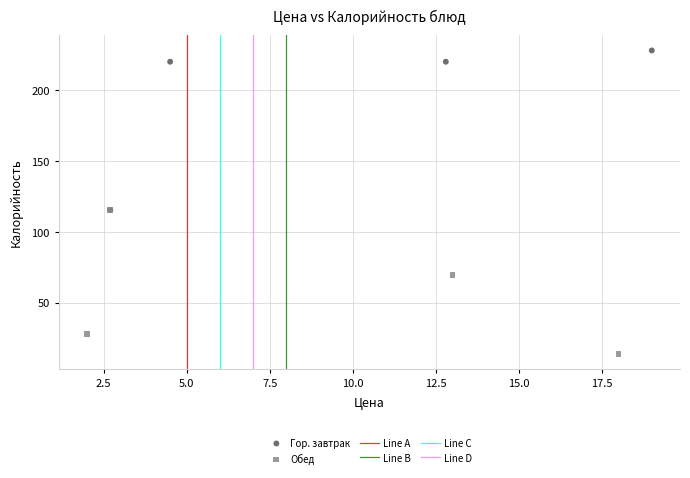

Which series reaches the maximum Y coordinate?

Гор. завтрак